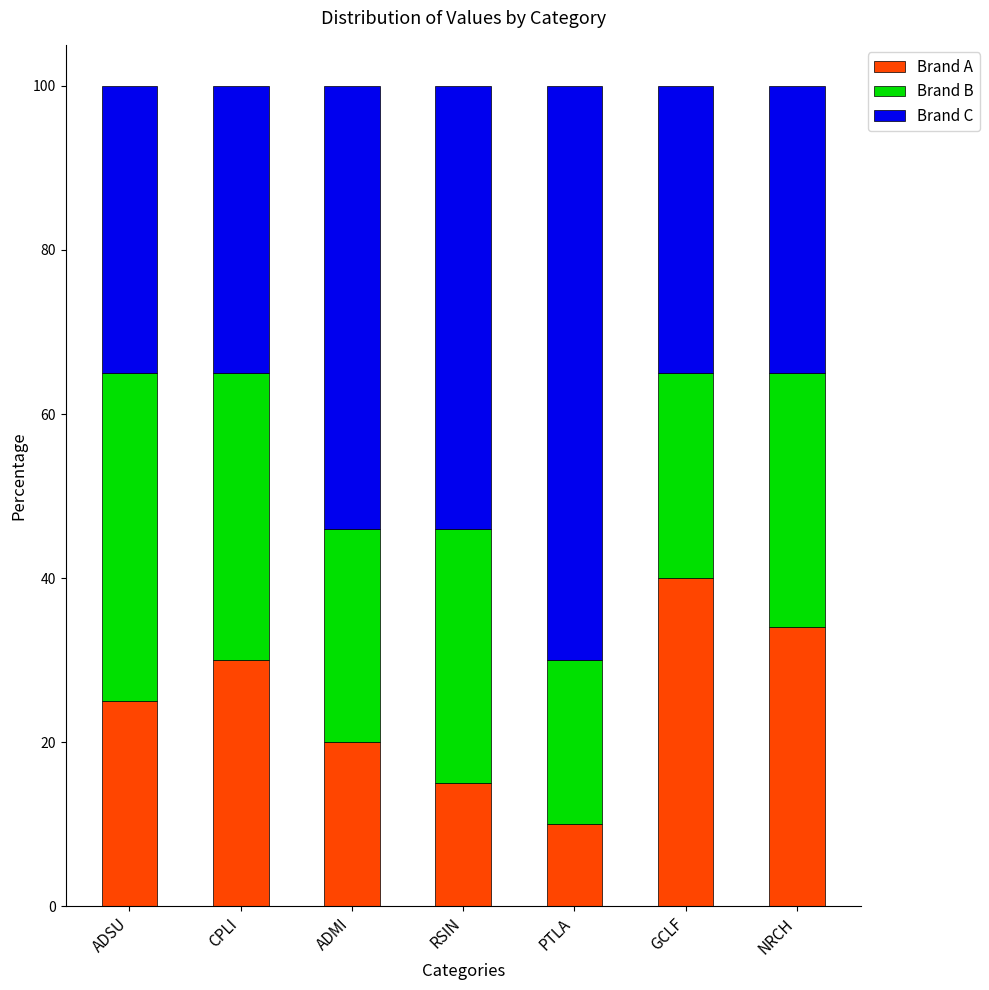

Does the chart contain any negative values?

No